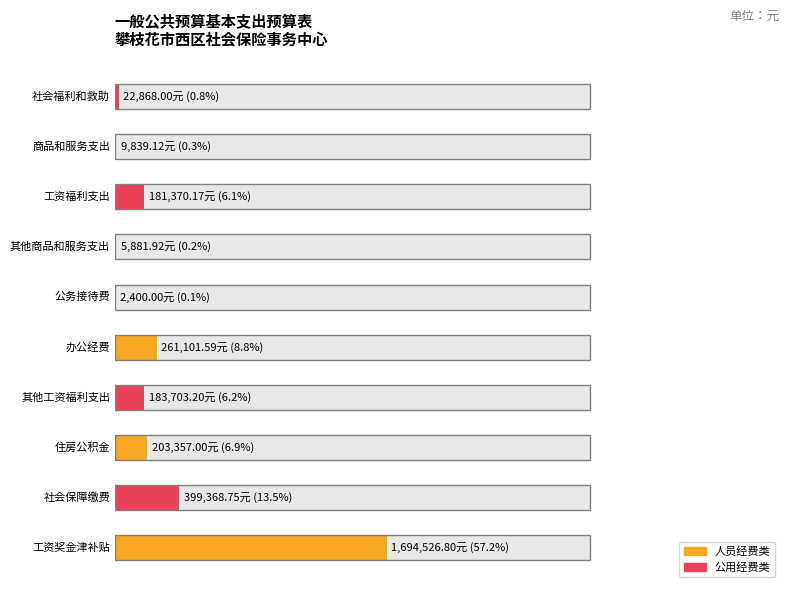

How many bars are there in total?

10